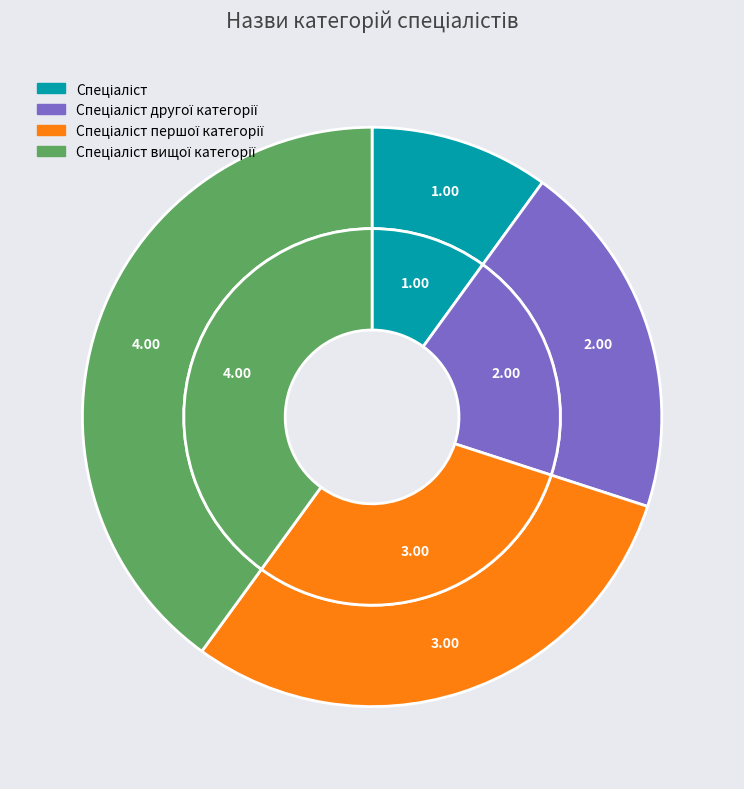

Which has a higher value, Спеціаліст вищої категорії or Спеціаліст?

Спеціаліст вищої категорії